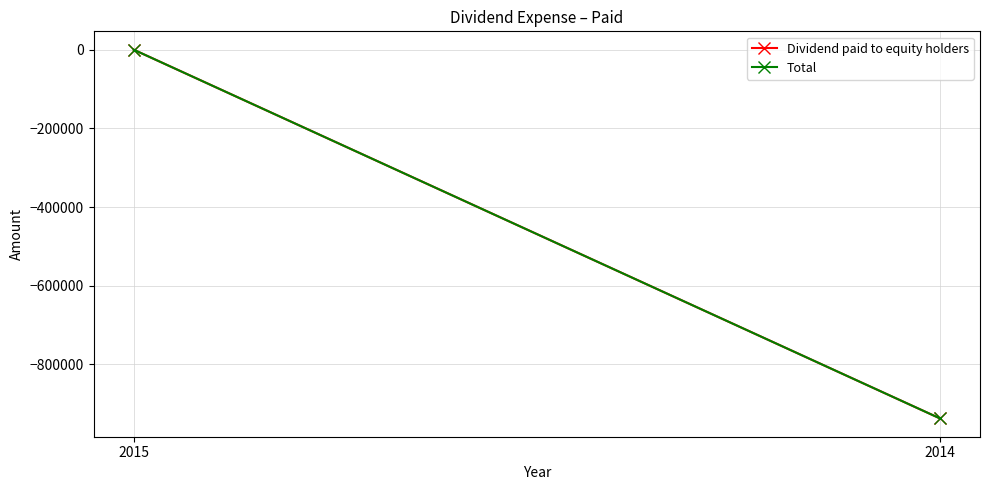

What value does the Total series have at 2014, to the nearest 100?

-937500